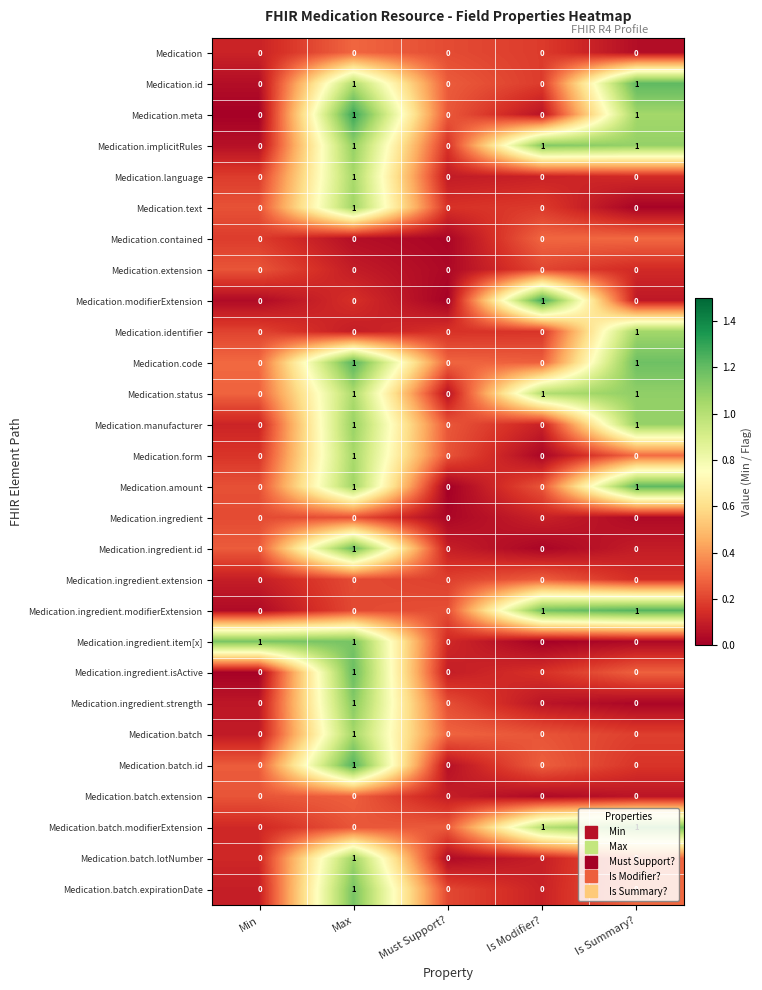

Count the Medication.text values in the range 0 to 1.

5